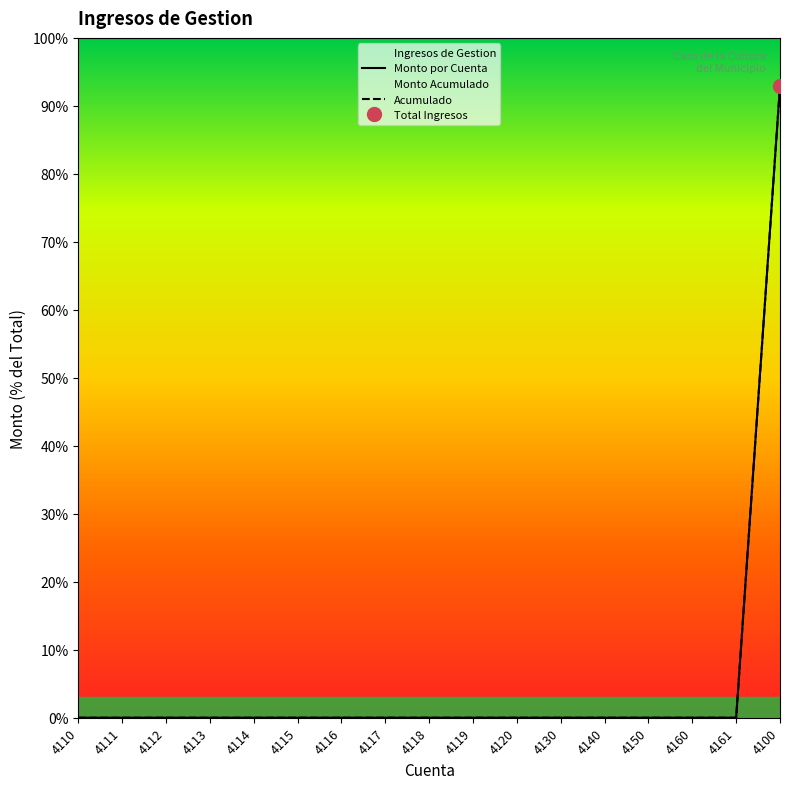

Reading right to left, what are all the values shown in this chart?

Monto por Cuenta: 46460	0	0	0	0	0	0	0	0	0	0	0	0	0	0	0	0
Acumulado: 46460	0	0	0	0	0	0	0	0	0	0	0	0	0	0	0	0